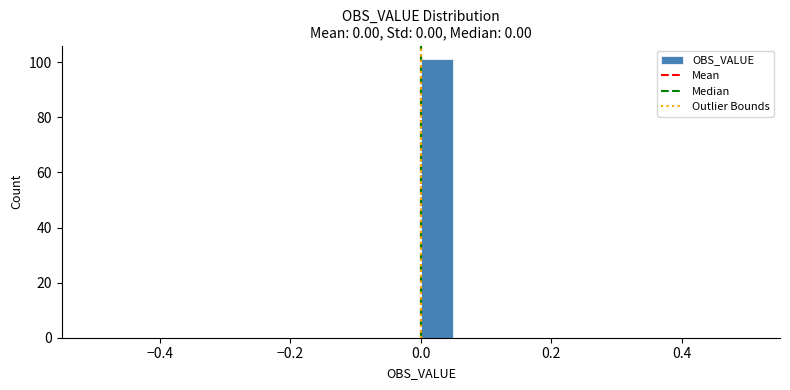

Read against the x-axis, roughly where is the centre of the tallest bar?

0.02